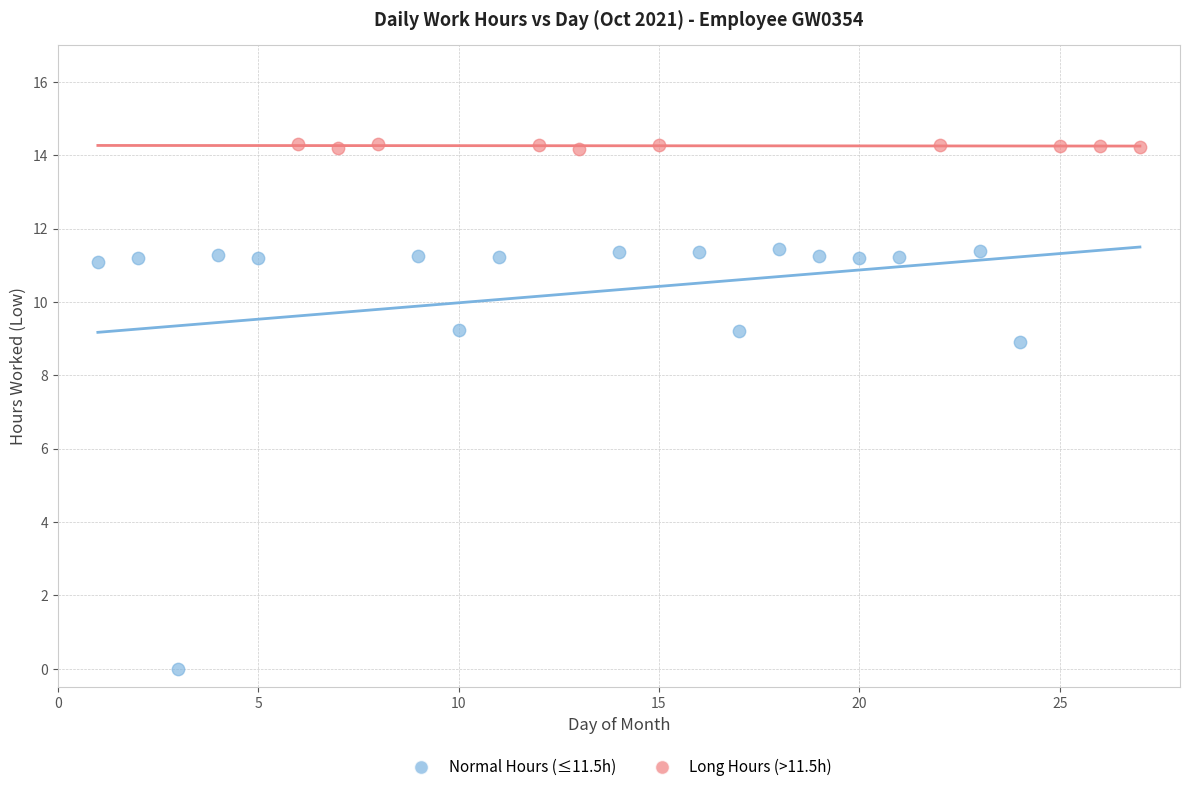

Which series has the largest Y range (max minus min)?

Normal Hours (≤11.5h)